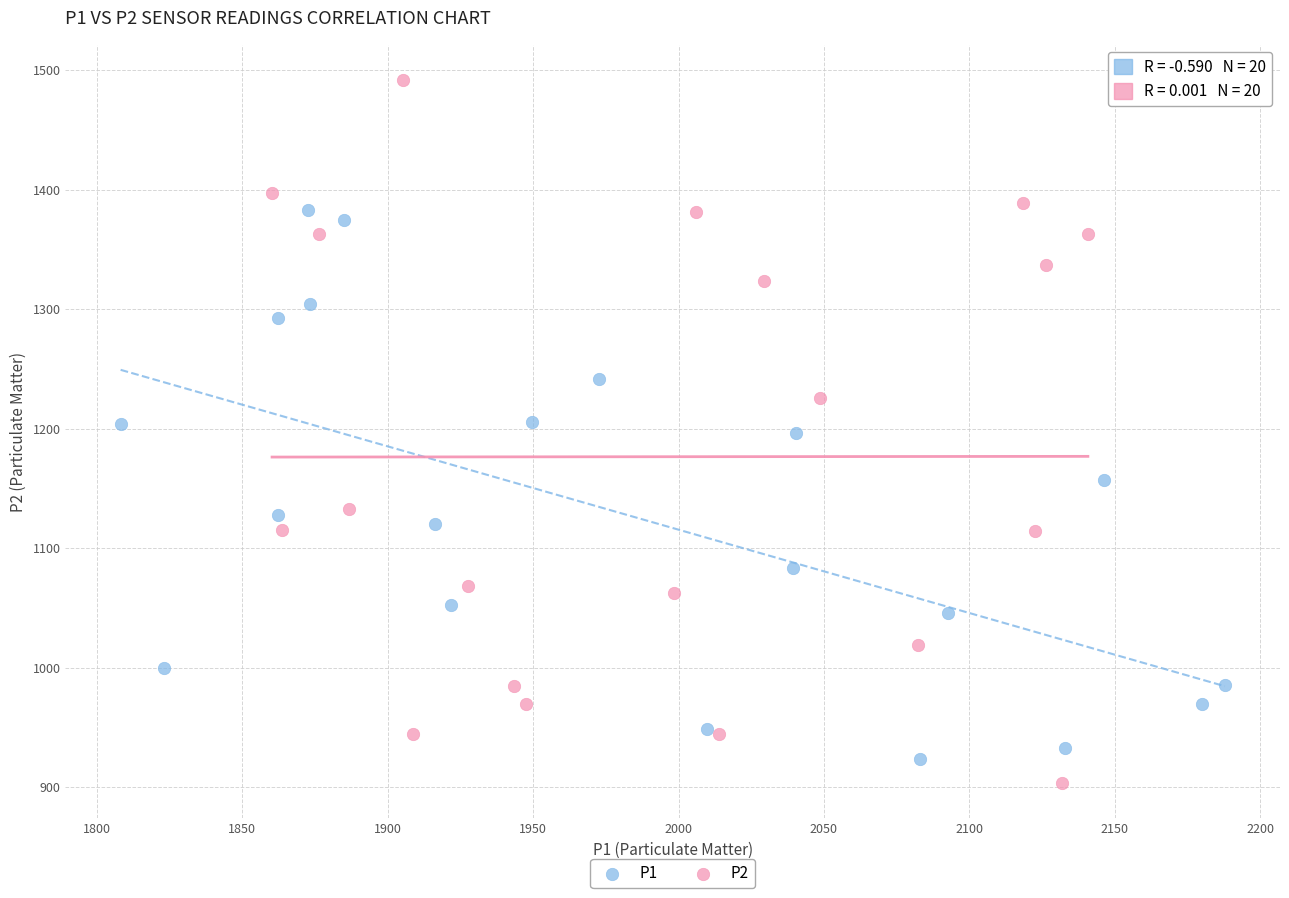

What are all the series names shown in the legend?

P1, P2